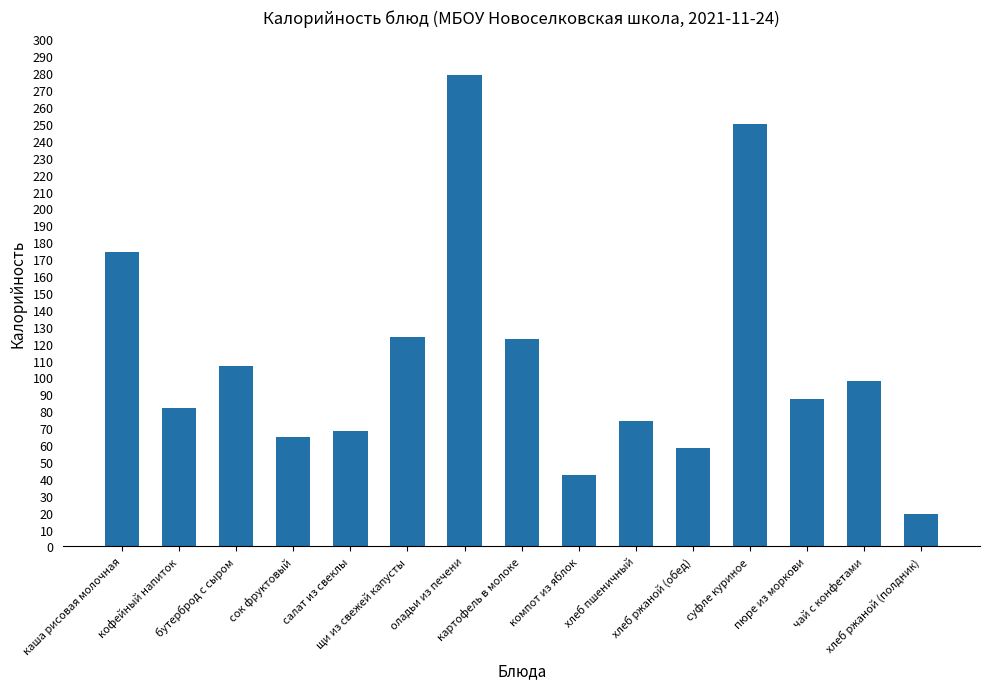

What is the smallest value displayed?

19